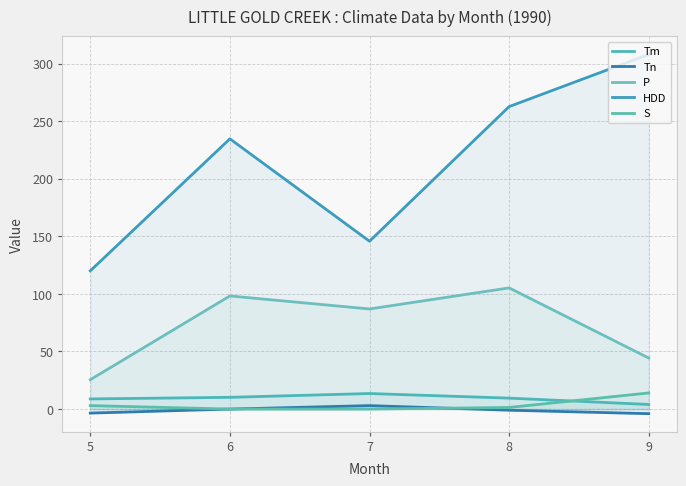

What is the value of the S point at the 1st from the left?

3.0